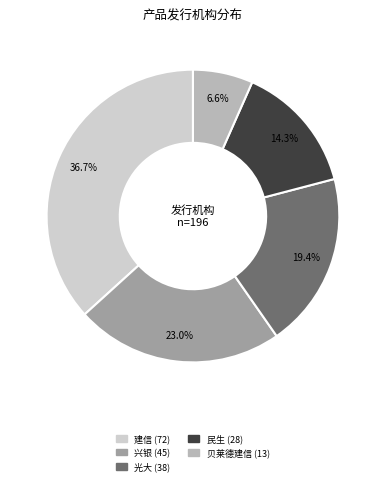

To the nearest percent, what is the average slice percentage?

20%